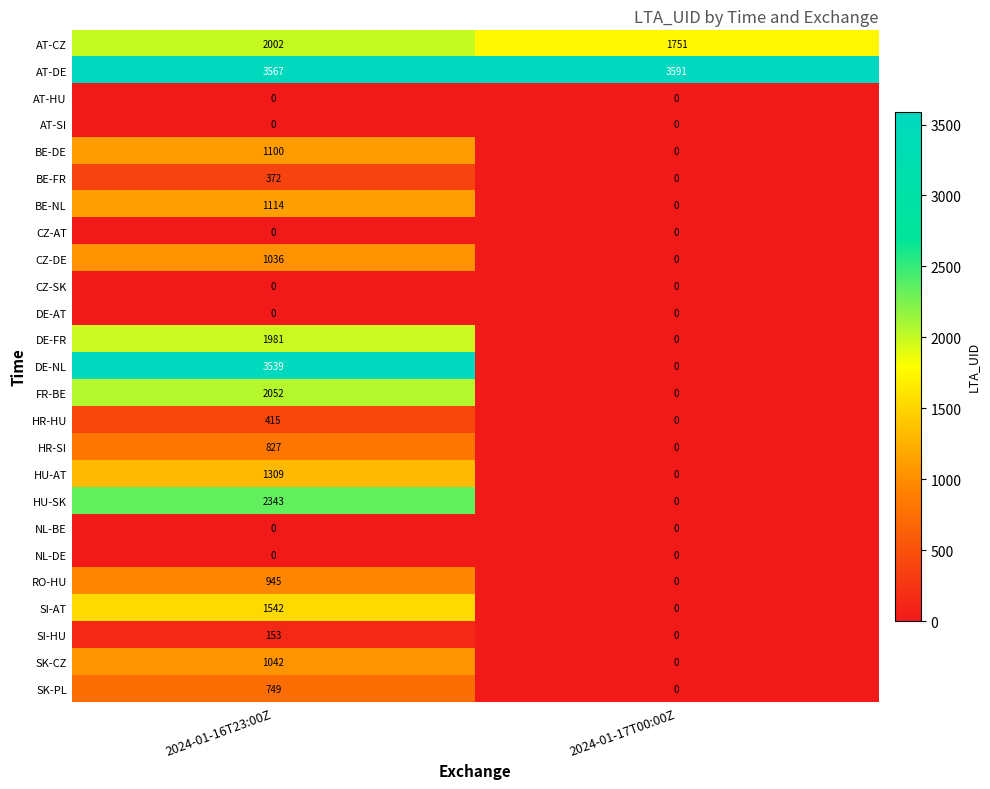

What is the greatest value displayed?

3591